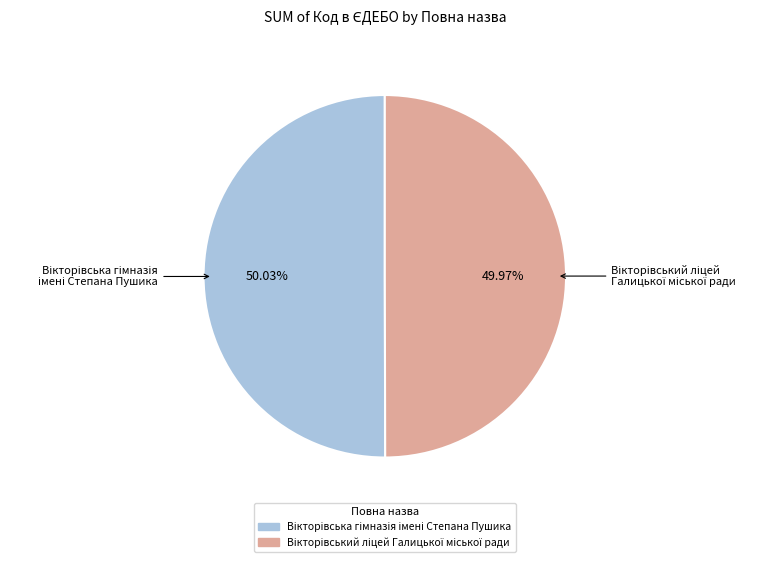

Is there any slice that represents more than half of the pie?

Yes